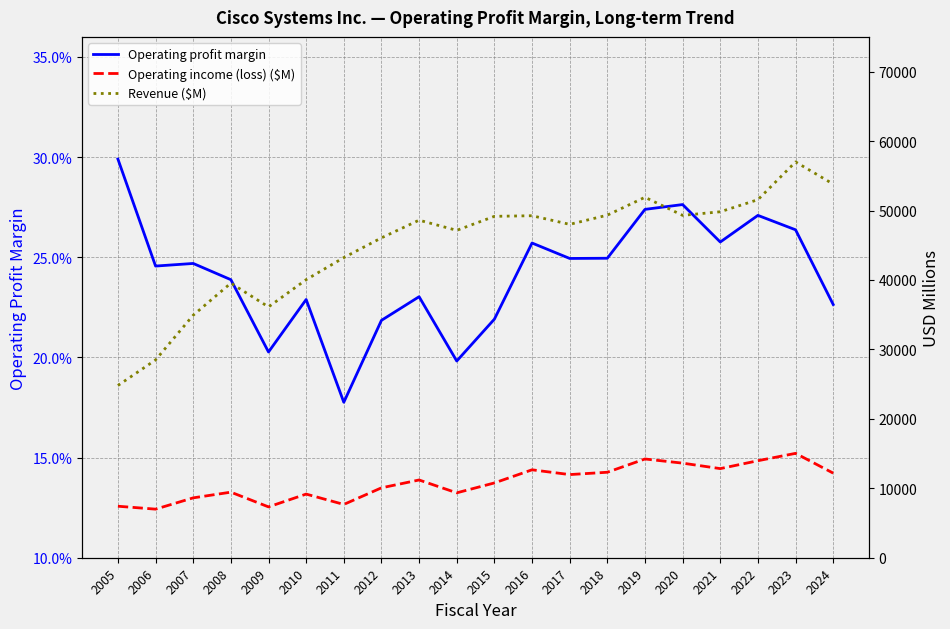

Reading right to left, list all the values displayed in this chart.

Operating profit margin: 2024=0.2	2023=0.3	2022=0.3	2021=0.3	2020=0.3	2019=0.3	2018=0.2	2017=0.2	2016=0.3	2015=0.2	2014=0.2	2013=0.2	2012=0.2	2011=0.2	2010=0.2	2009=0.2	2008=0.2	2007=0.2	2006=0.2	2005=0.3
Operating income (loss) ($M): 2024=12181.0	2023=15031.0	2022=13969.0	2021=12833.0	2020=13620.0	2019=14219.0	2018=12309.0	2017=11973.0	2016=12660.0	2015=10770.0	2014=9345.0	2013=11196.0	2012=10065.0	2011=7674.0	2010=9164.0	2009=7322.0	2008=9442.0	2007=8621.0	2006=6996.0	2005=7416.0
Revenue ($M): 2024=53803.0	2023=56998.0	2022=51557.0	2021=49818.0	2020=49301.0	2019=51904.0	2018=49330.0	2017=48005.0	2016=49247.0	2015=49161.0	2014=47142.0	2013=48607.0	2012=46061.0	2011=43218.0	2010=40040.0	2009=36117.0	2008=39540.0	2007=34922.0	2006=28484.0	2005=24801.0